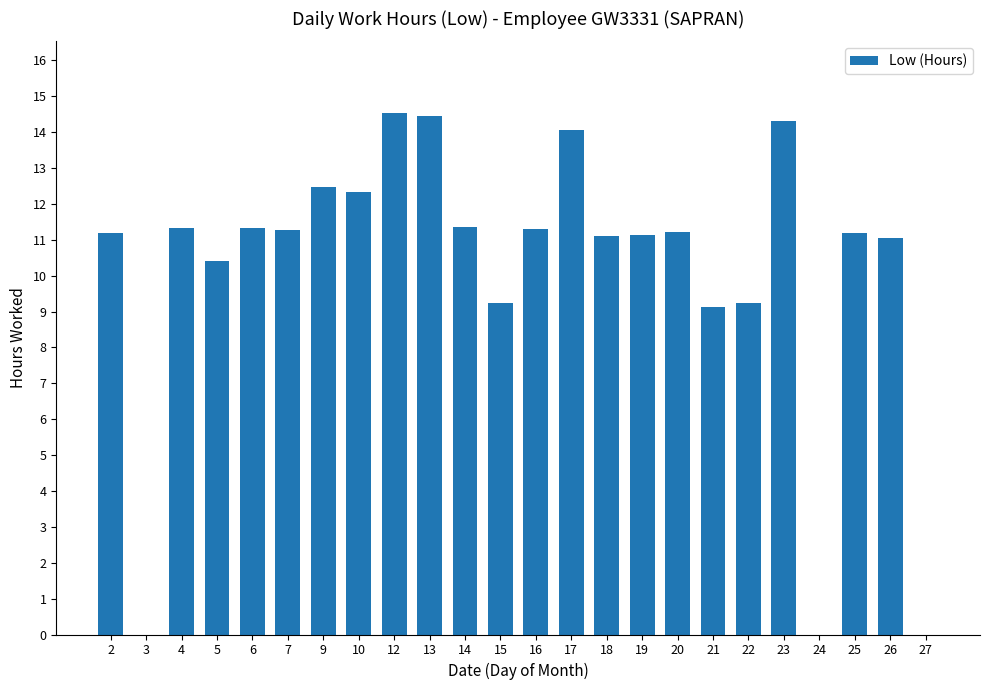

What is the greatest value displayed?

14.5